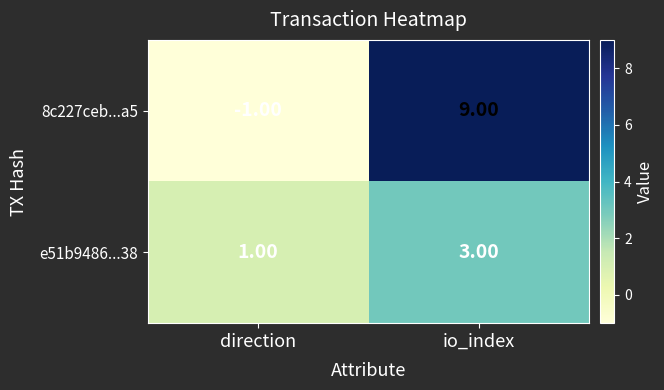

What is the sum of all 8c227ceb...a5 values?

8